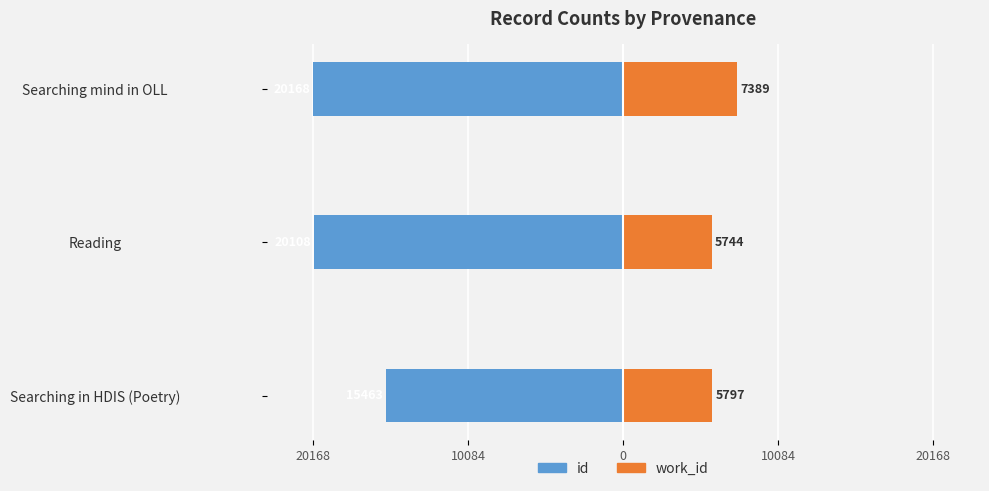

The value of work_id at Searching in HDIS (Poetry) is 9919. True or false?

False